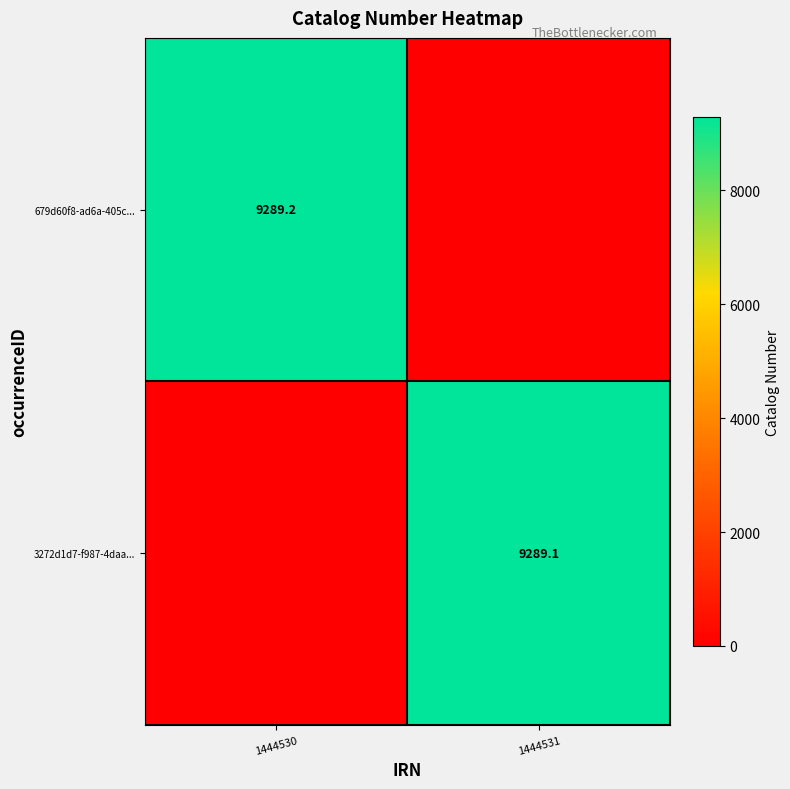

True or false: 679d60f8-ad6a-405c... has a value of 9289.2 at 1444530.

True